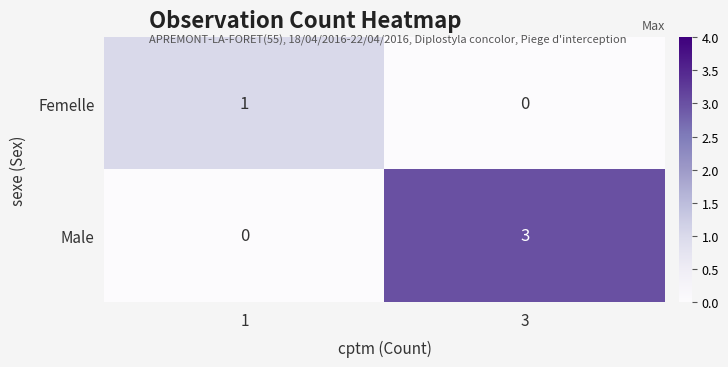

What is the difference between the maximum and minimum values in the Male series?

3